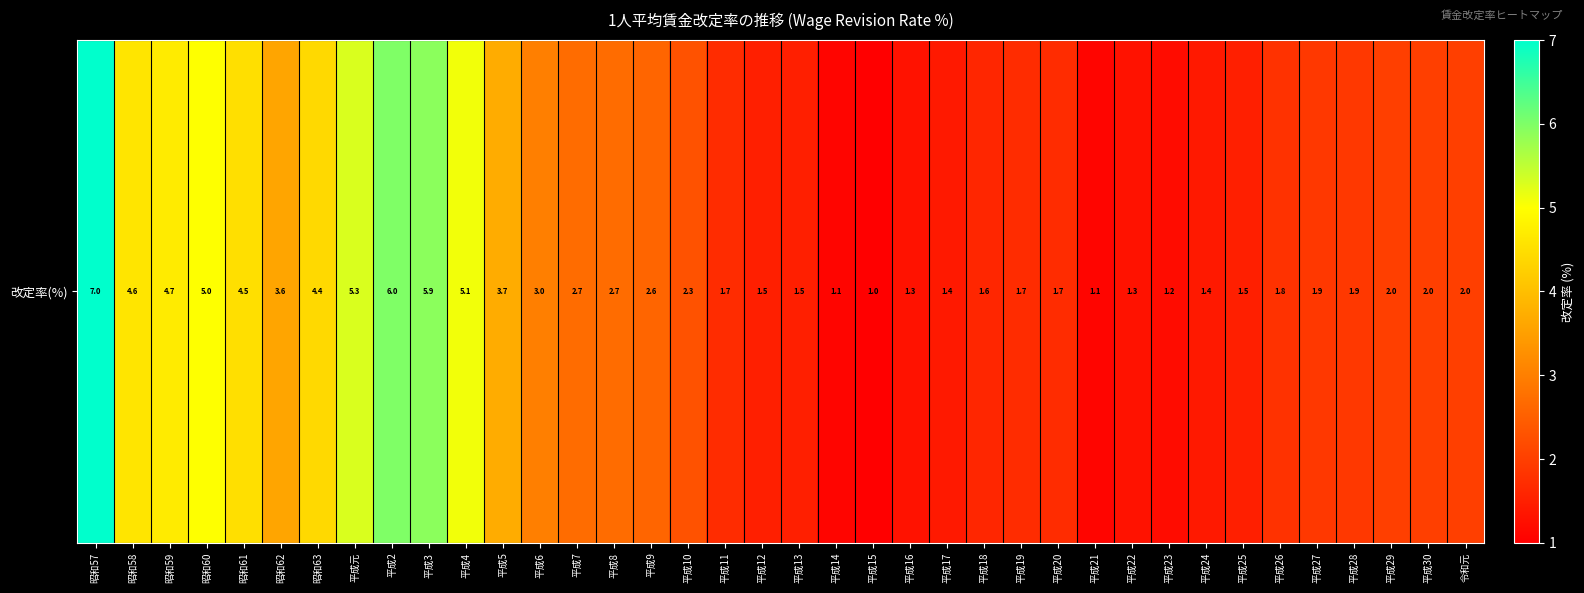

What is the sum of all values?

105.7